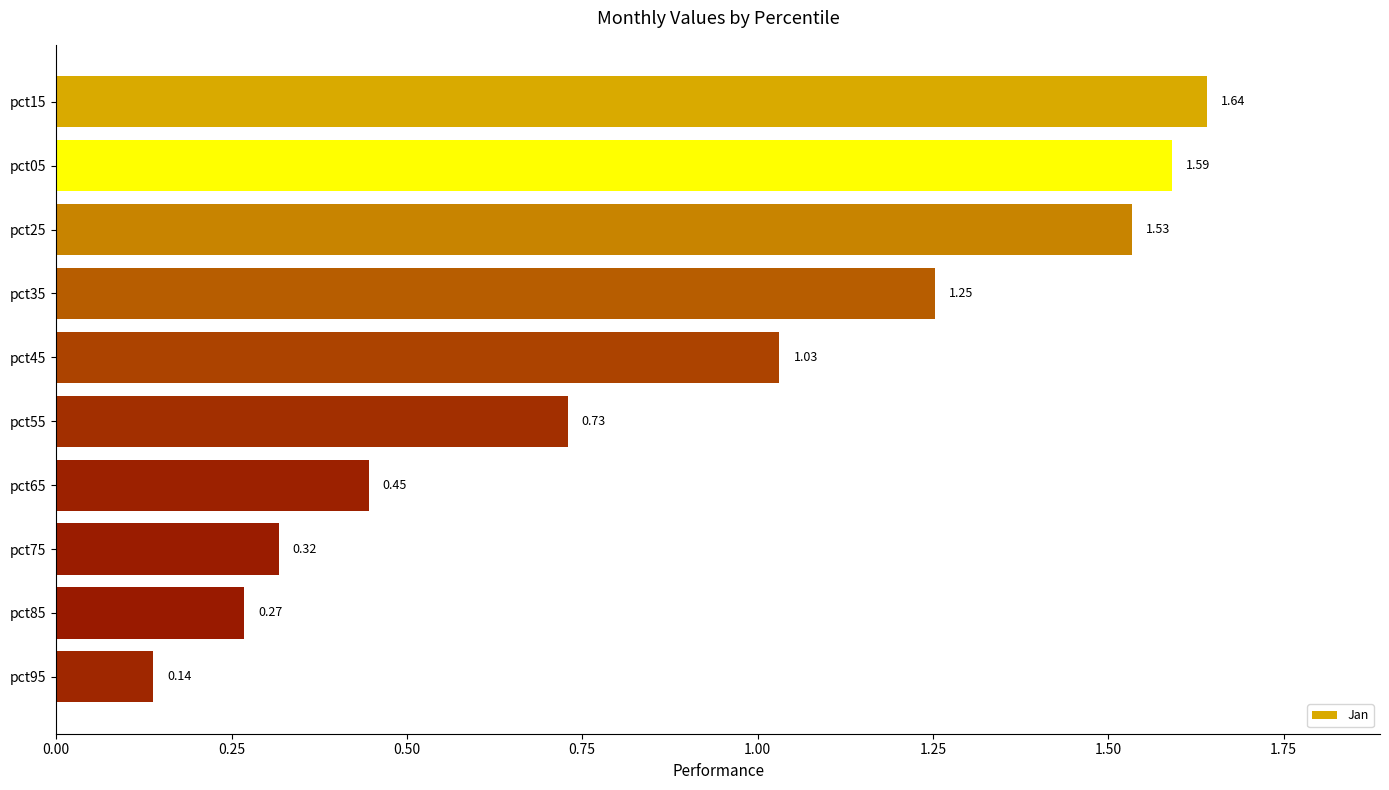

Count the number of values greater than 1.

5